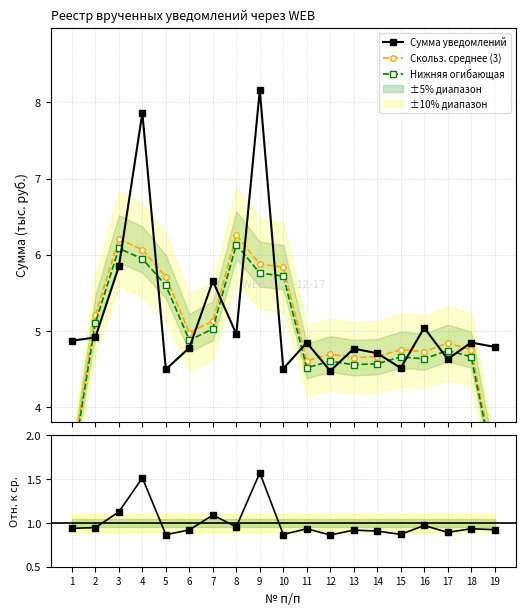

Which category has the highest value in the Огибающая / ср. series?

8